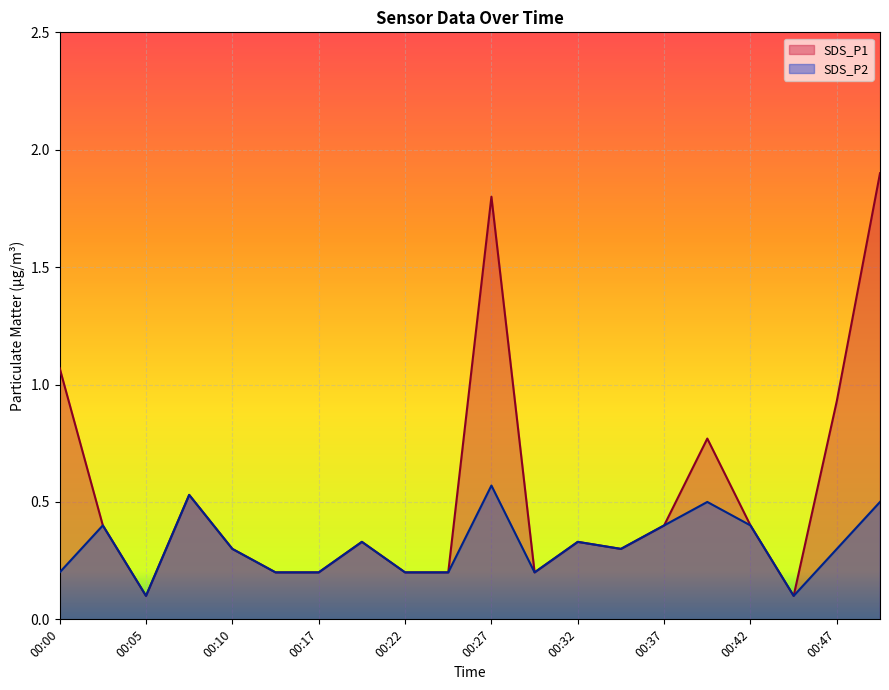

Rank the series by their average value, from highest to lowest.

SDS_P1, SDS_P2